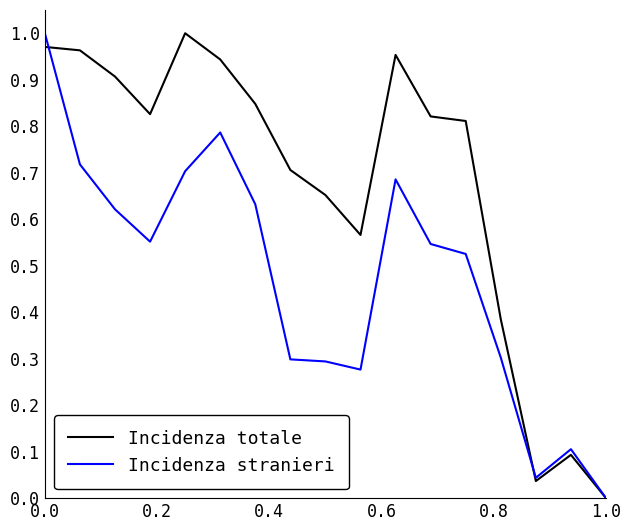

Which series has the largest total across all categories?

Incidenza totale